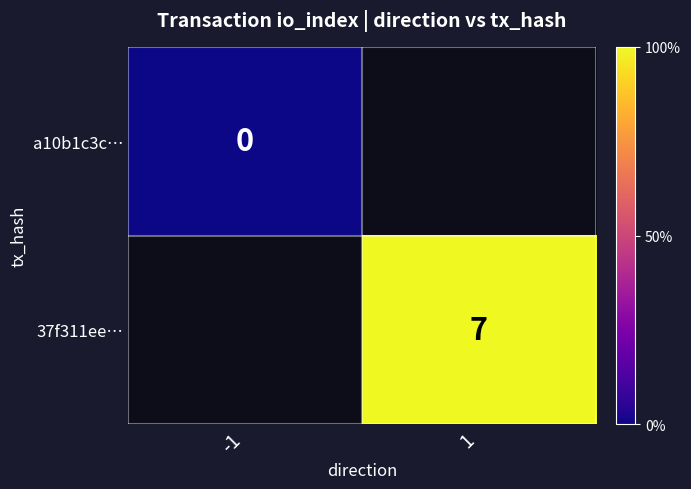

The 37f311ee… series shows 2.5 at 1. True or false?

False